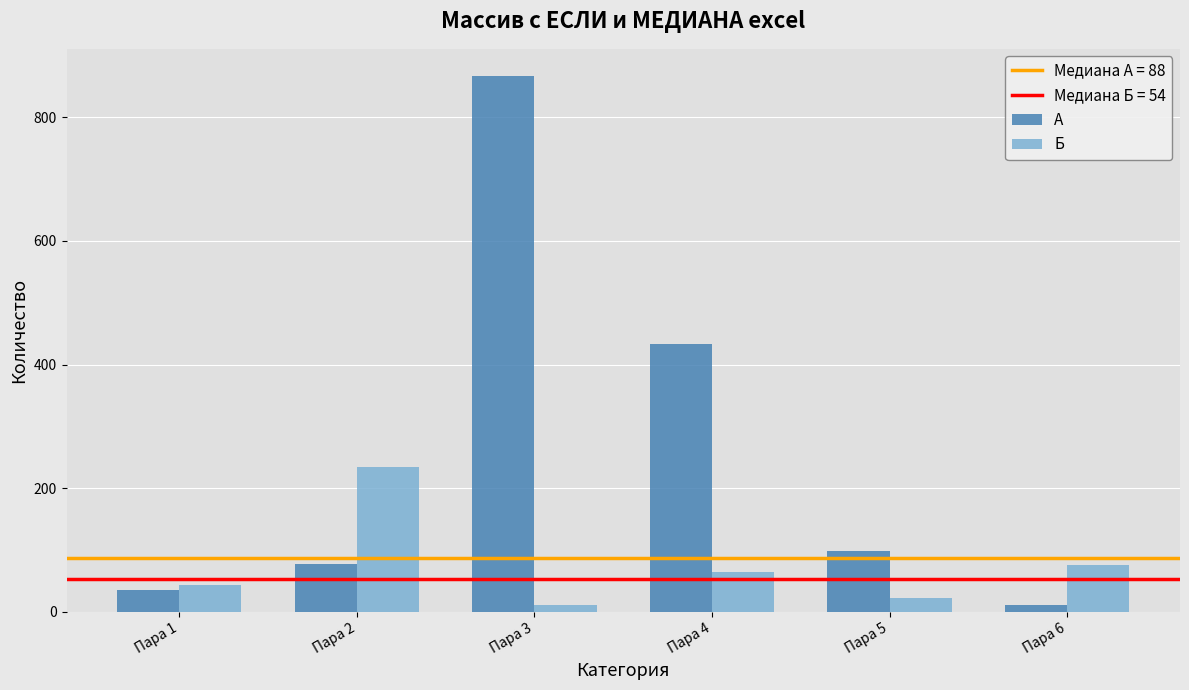

The value of А at Пара 4 is 166. True or false?

False